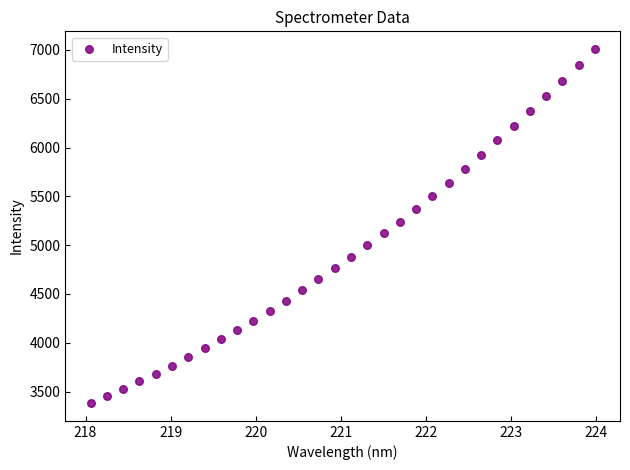

What is the range of X values (max minus min)?

5.9